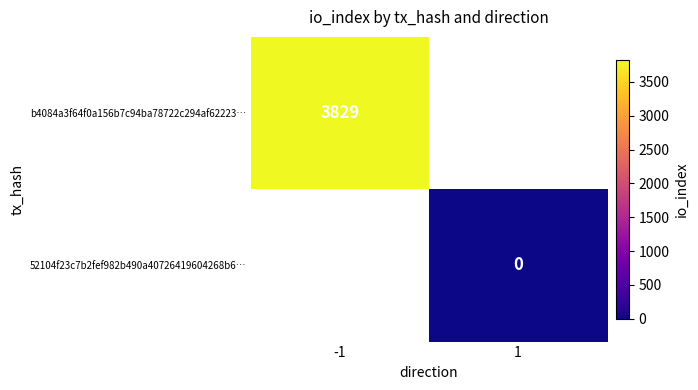

Is it true that b4084a3f64f0a156b7c94ba78722c294af62223… equals 6700 at -1?

False